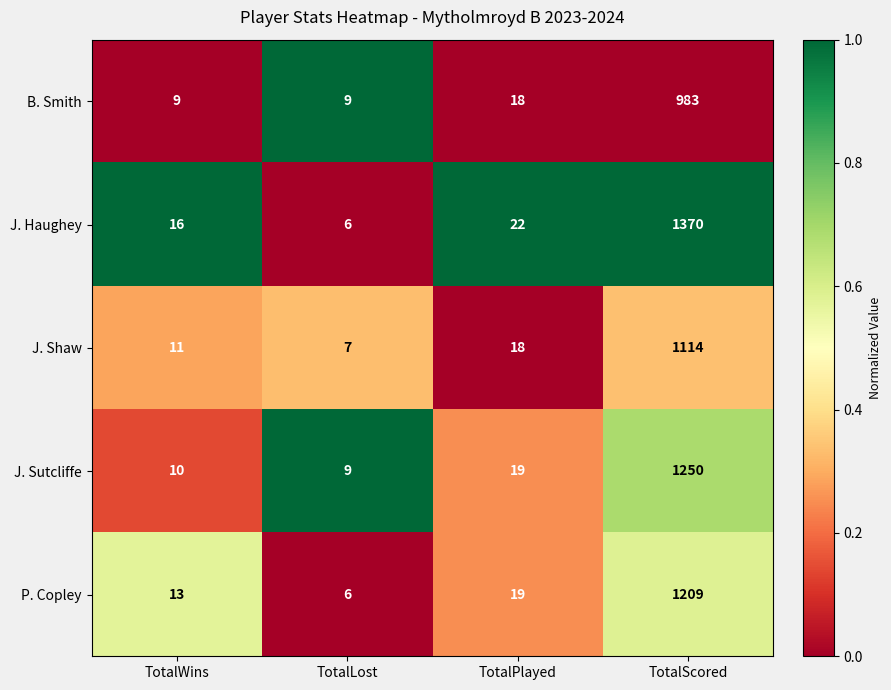

Which category has the highest value across all series?

TotalScored